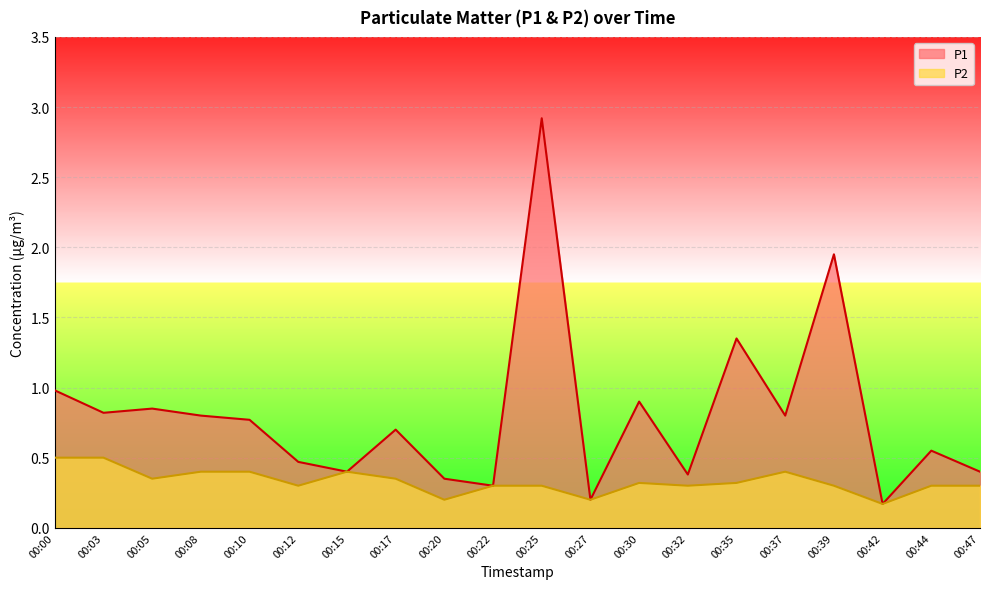

How many lines are shown in the chart?

2